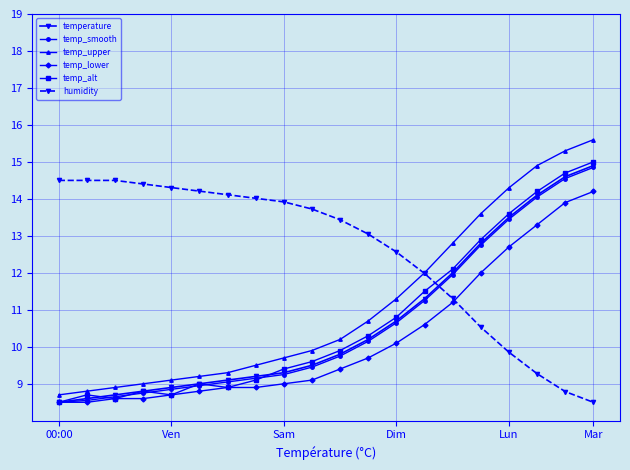

What is the lowest value of the temp_lower series?

8.5